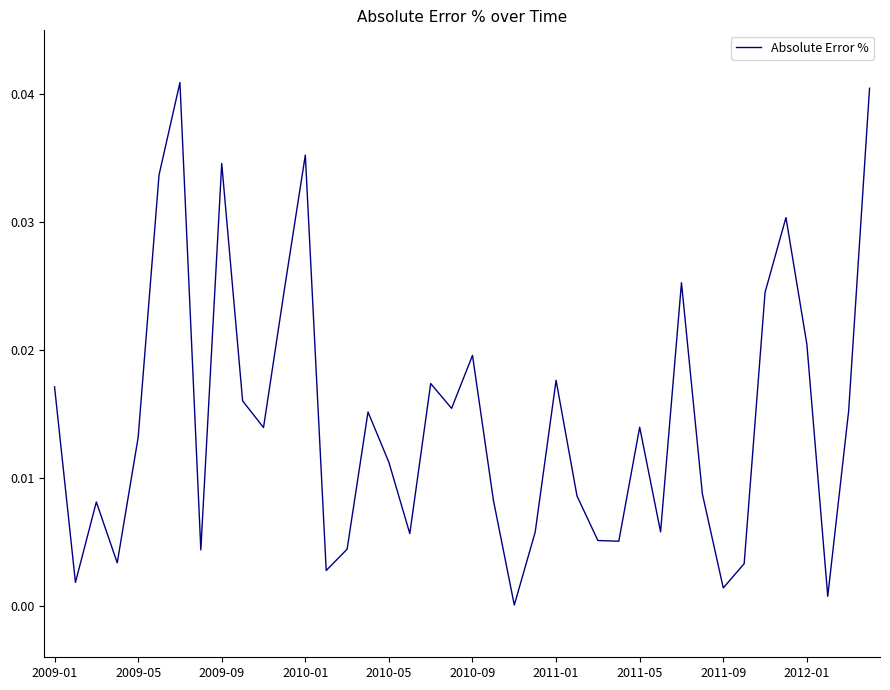

Which category has the lowest value across all series?

22